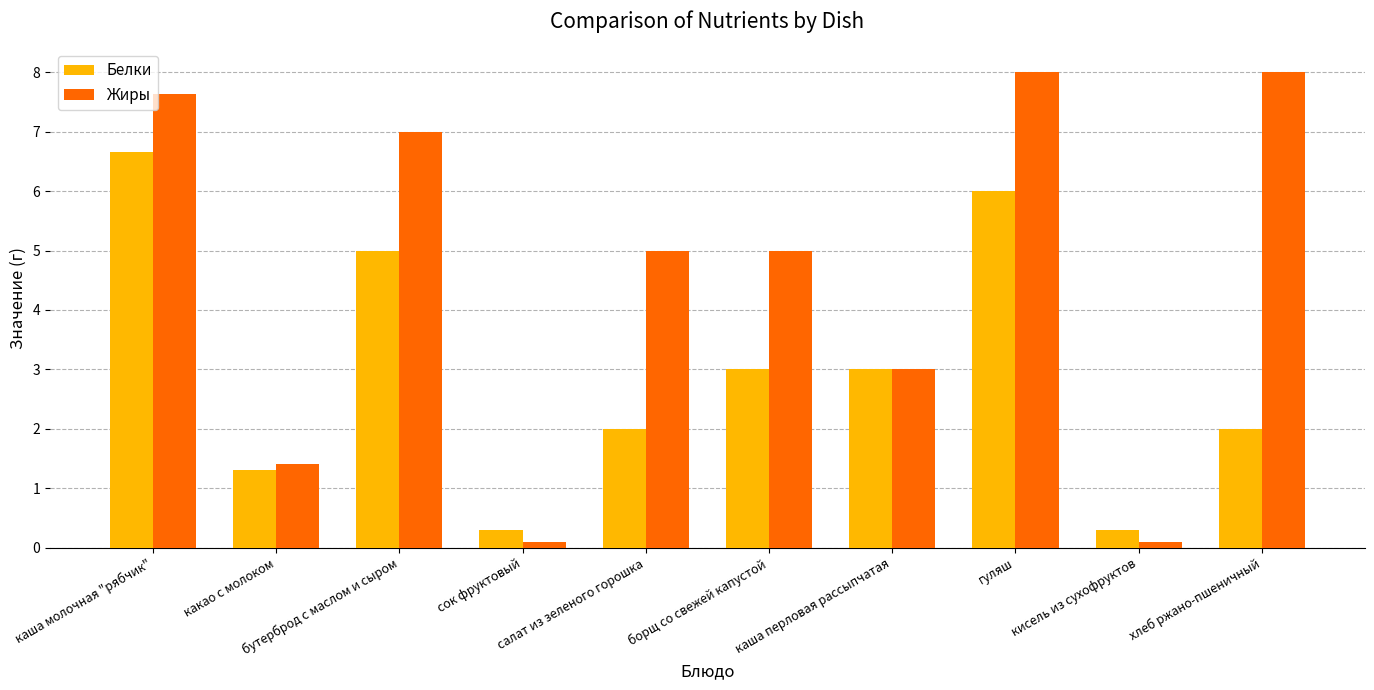

True or false: Жиры has a value of 5.0 at борщ со свежей капустой.

True